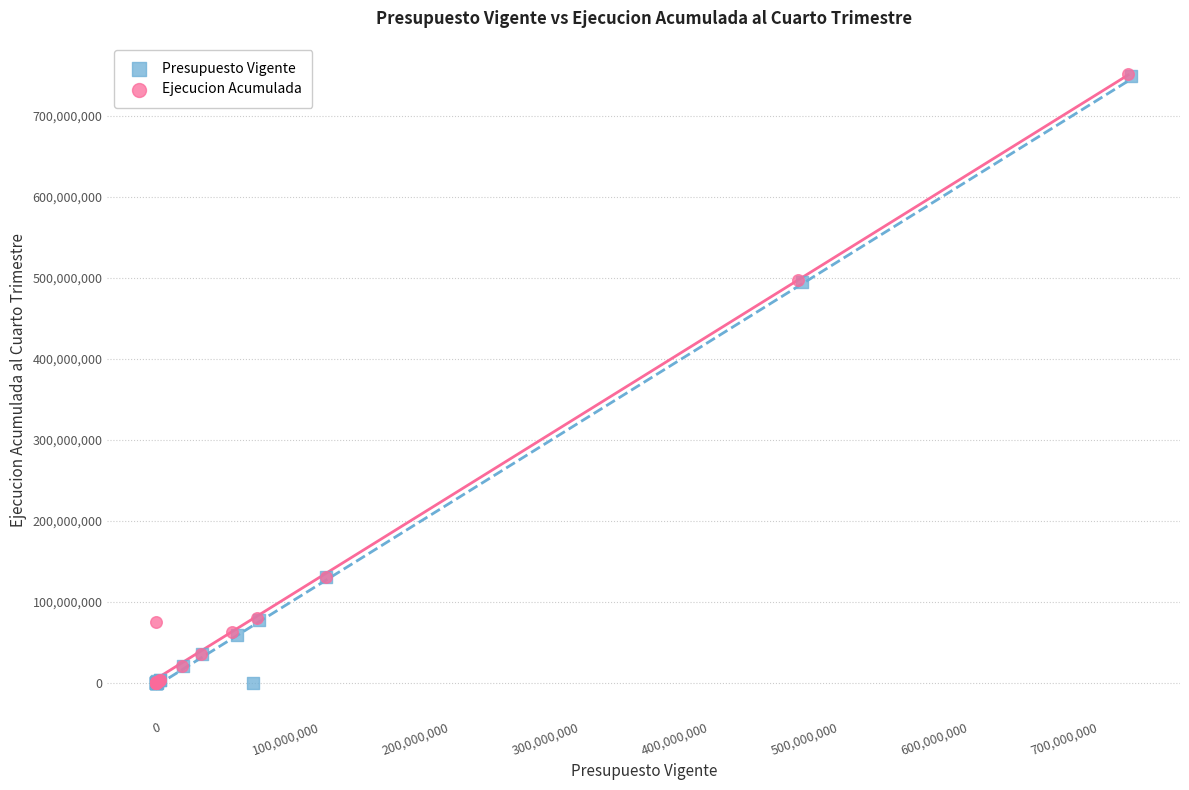

Which series has the widest spread of Y values?

Ejecucion Acumulada